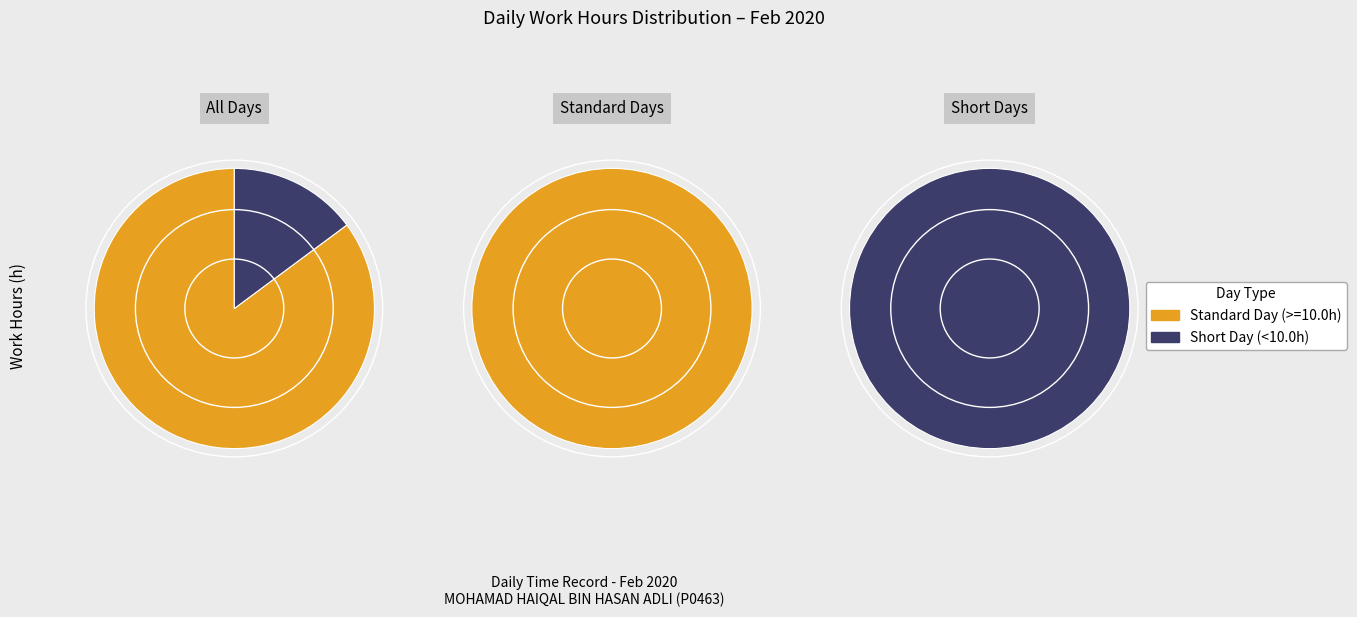

What is the ratio of the value at 7-Fri to the value at 27-Thu?

1.0